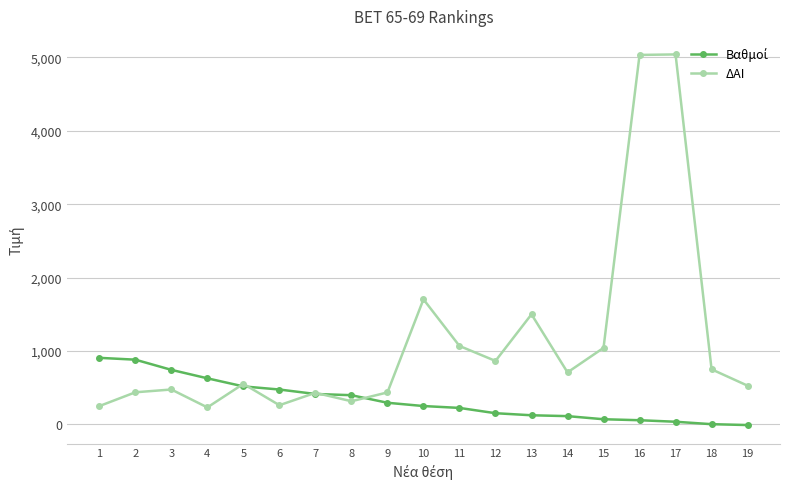

Which series has the largest range (max minus min)?

ΔΑΙ